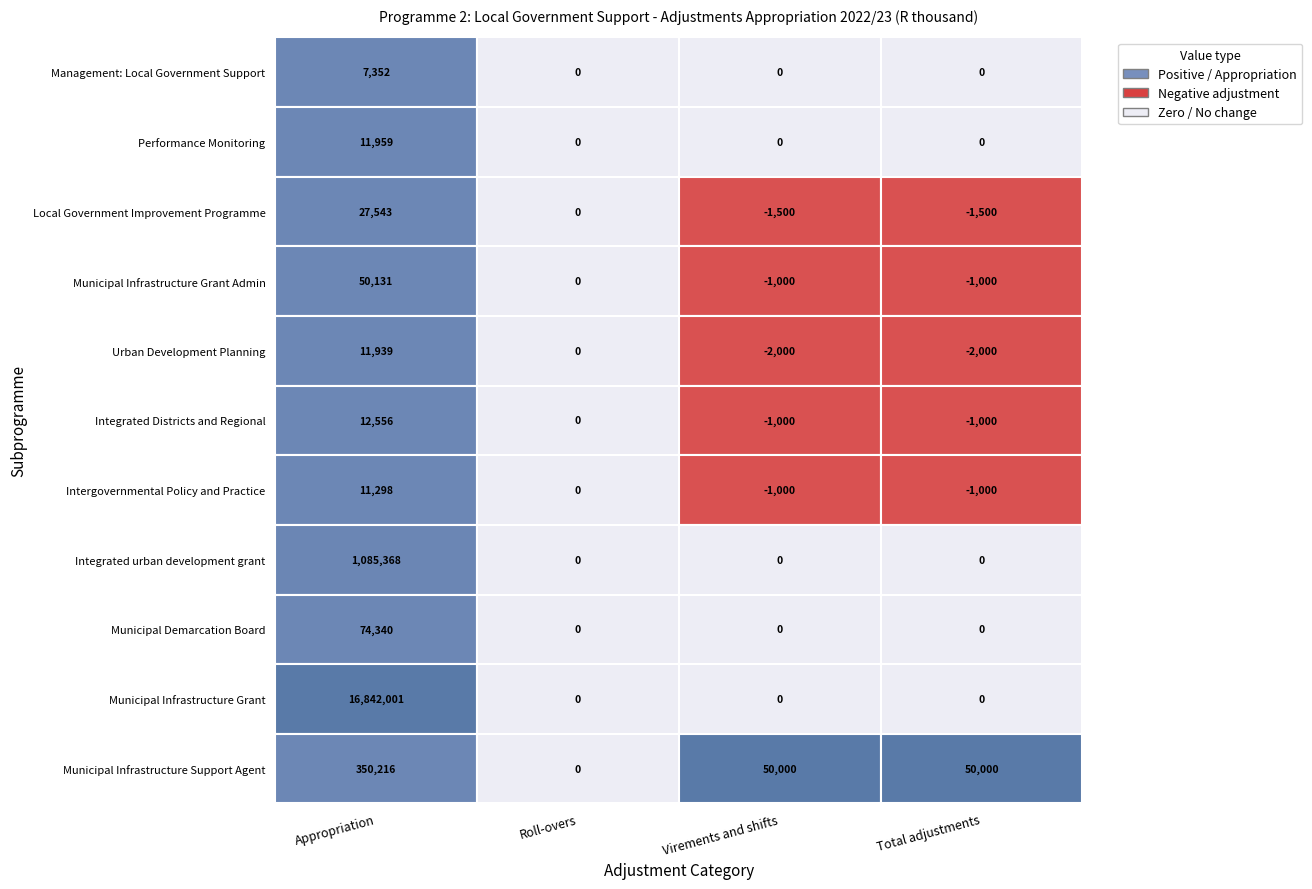

Reading right to left, list all the values displayed in this chart.

Management: Local Government Support: 0	0	0	7352
Performance Monitoring: 0	0	0	11959
Local Government Improvement Programme: -1500	-1500	0	27543
Municipal Infrastructure Grant Admin: -1000	-1000	0	50131
Urban Development Planning: -2000	-2000	0	11939
Integrated Districts and Regional: -1000	-1000	0	12556
Intergovernmental Policy and Practice: -1000	-1000	0	11298
Integrated urban development grant: 0	0	0	1085368
Municipal Demarcation Board: 0	0	0	74340
Municipal Infrastructure Grant: 0	0	0	16842001
Municipal Infrastructure Support Agent: 50000	50000	0	350216